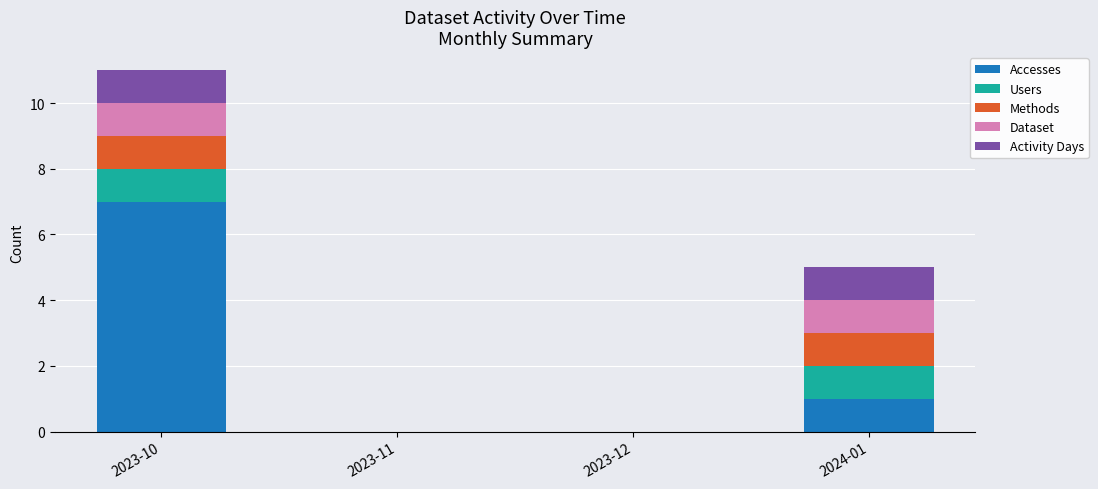

The value of Accesses at 2023-10 is 12. True or false?

False